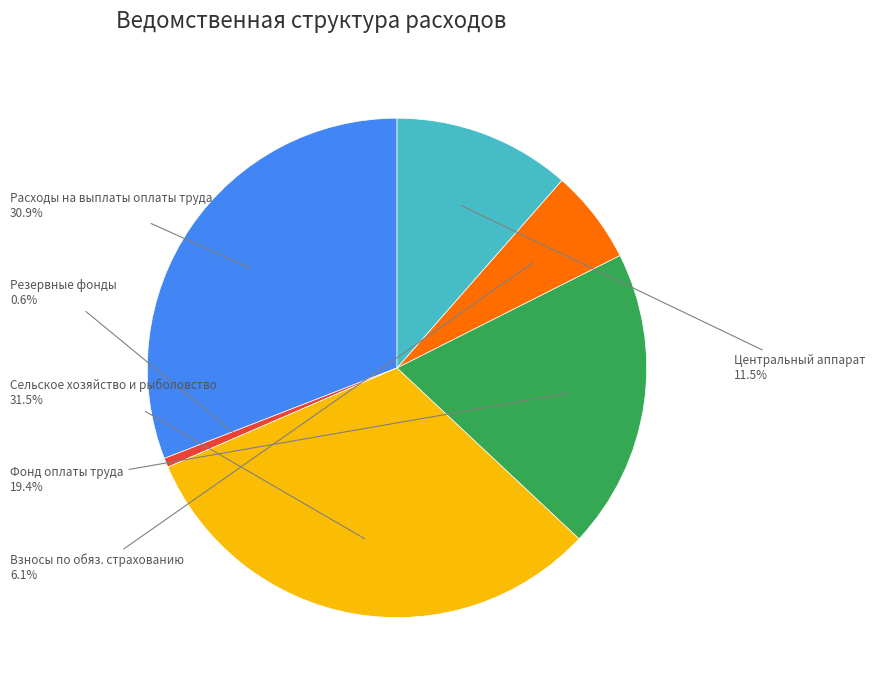

Does any single category account for the majority?

No